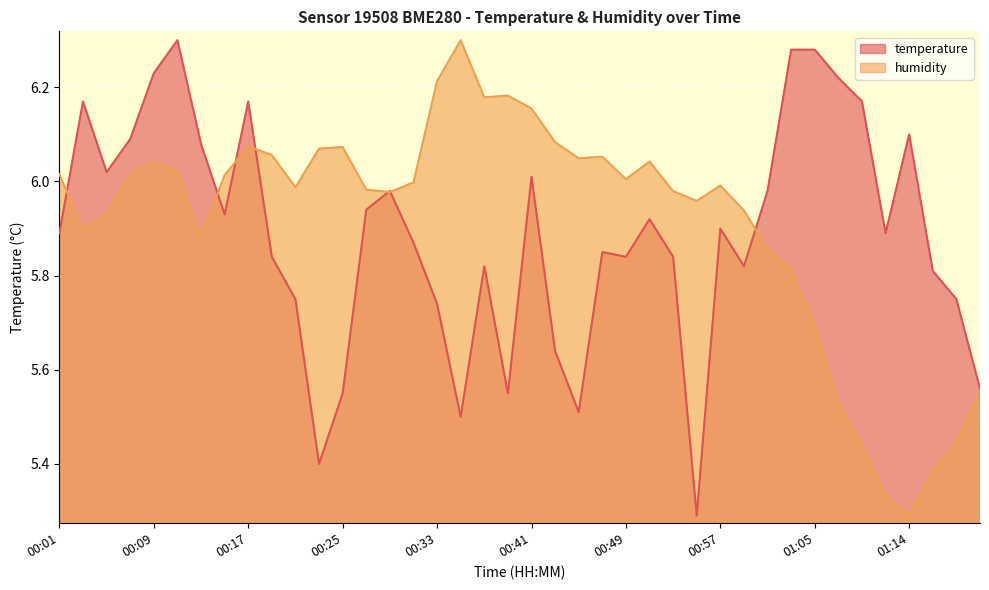

Which series has the largest total across all categories?

humidity